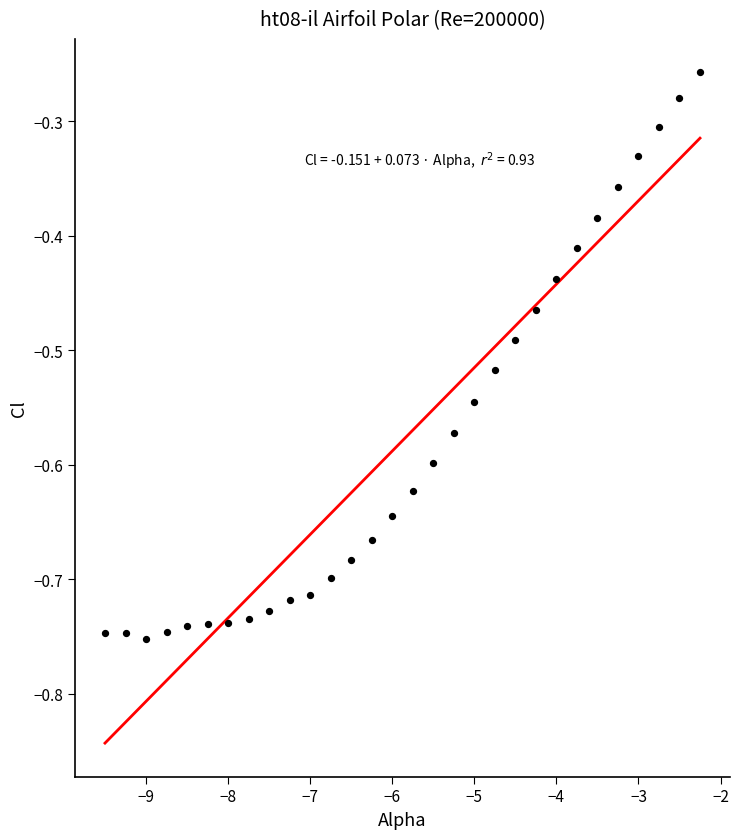

What is the range of Y values (max minus min)?

0.5